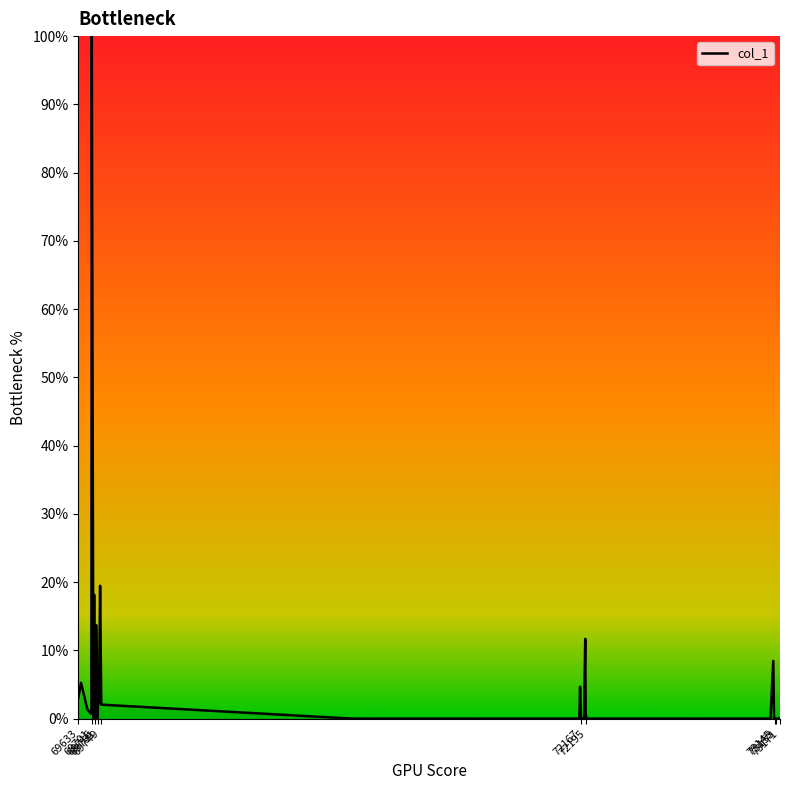

What is the greatest value displayed?

100.0